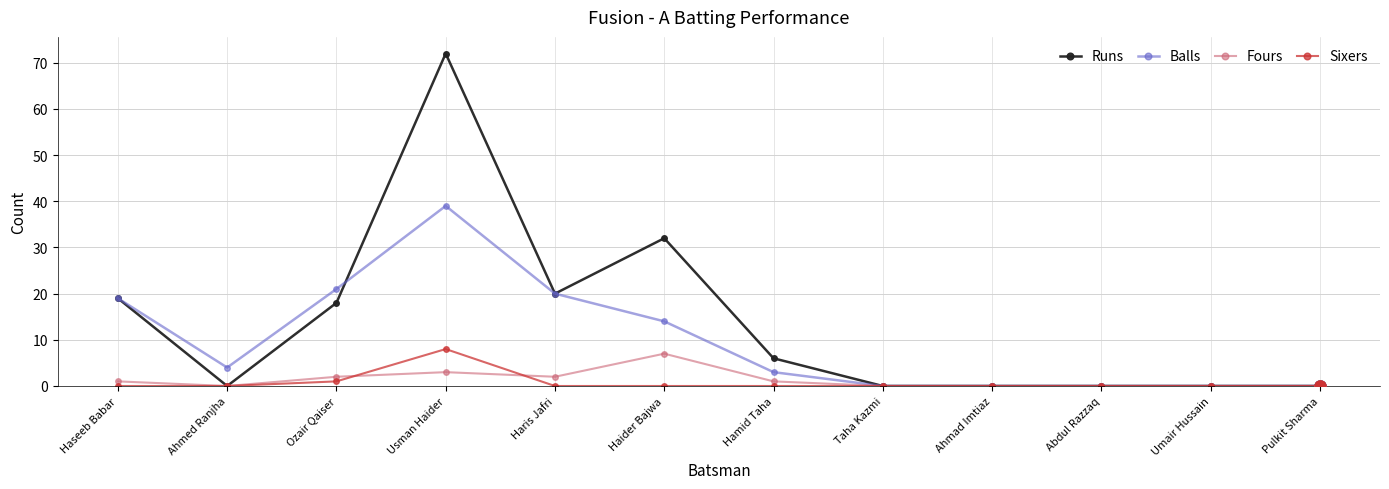

At which category is the sum across all series the highest?

Usman Haider